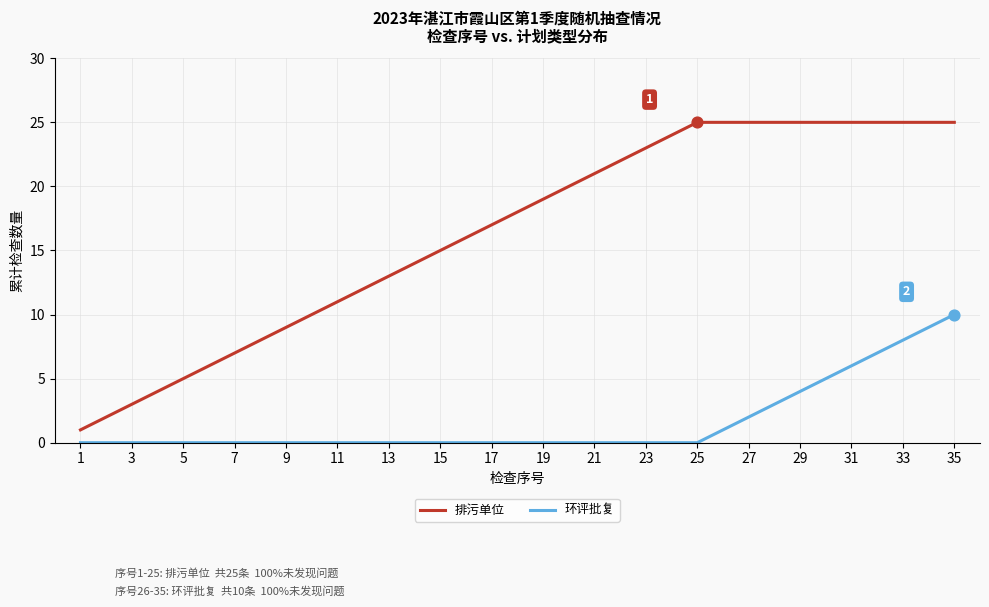

What are all the series names shown in the legend?

排污单位, 环评批复